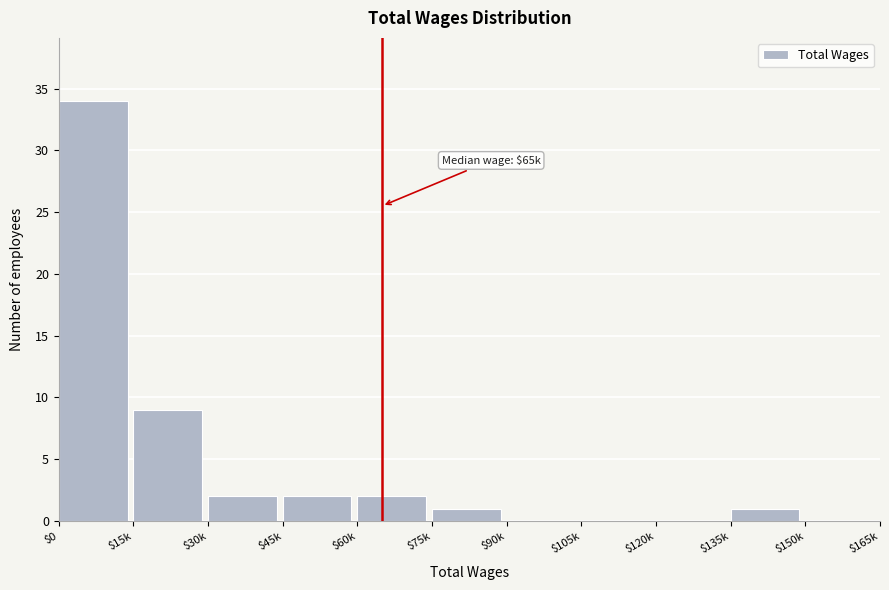

What is the sum of all values?

51